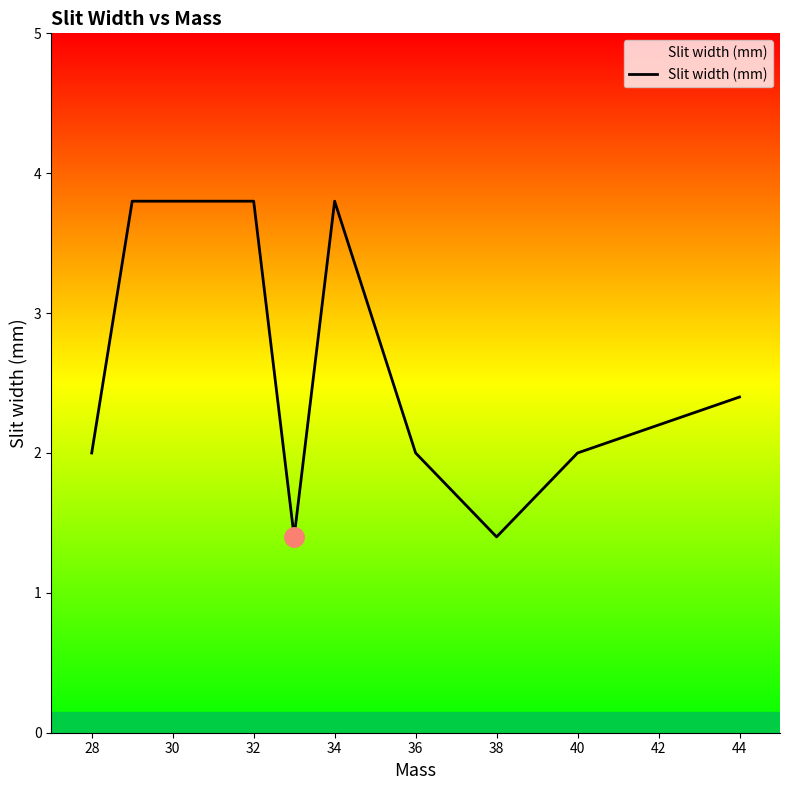

What is the maximum value shown in the chart?

3.8